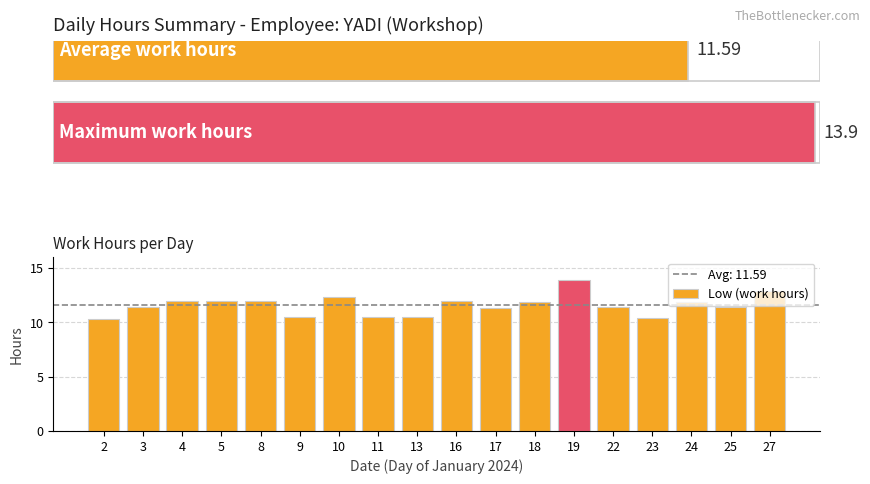

Which has a higher value, 5 or 19?

19